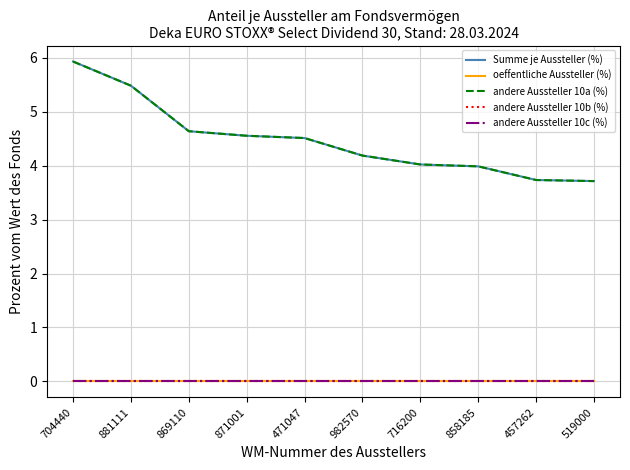

Is this an area chart (filled region under the line)?

No